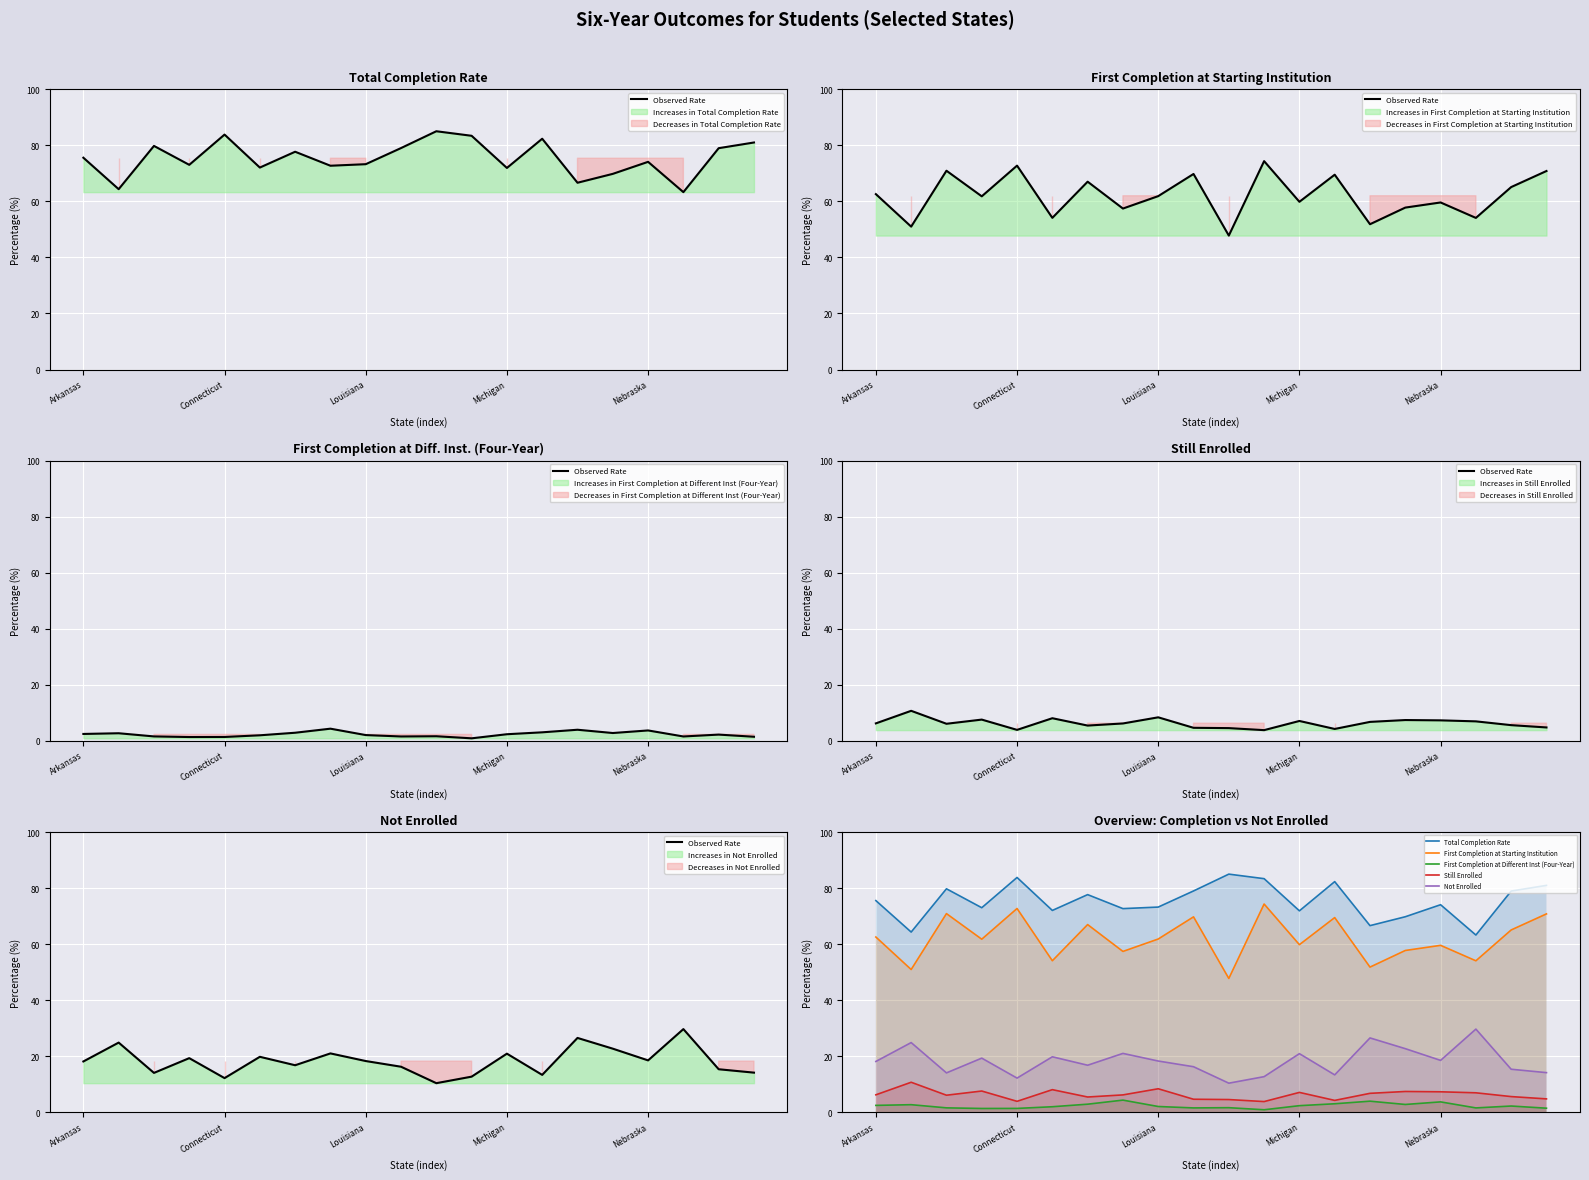

At which label is Observed Rate closest to 20?

5